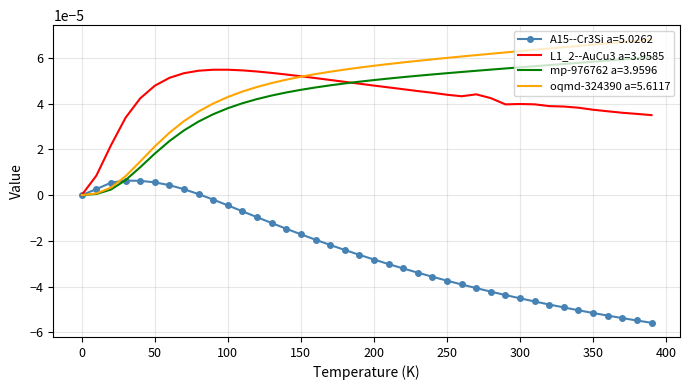

Which series has the largest total across all categories?

oqmd-324390 a=5.6117